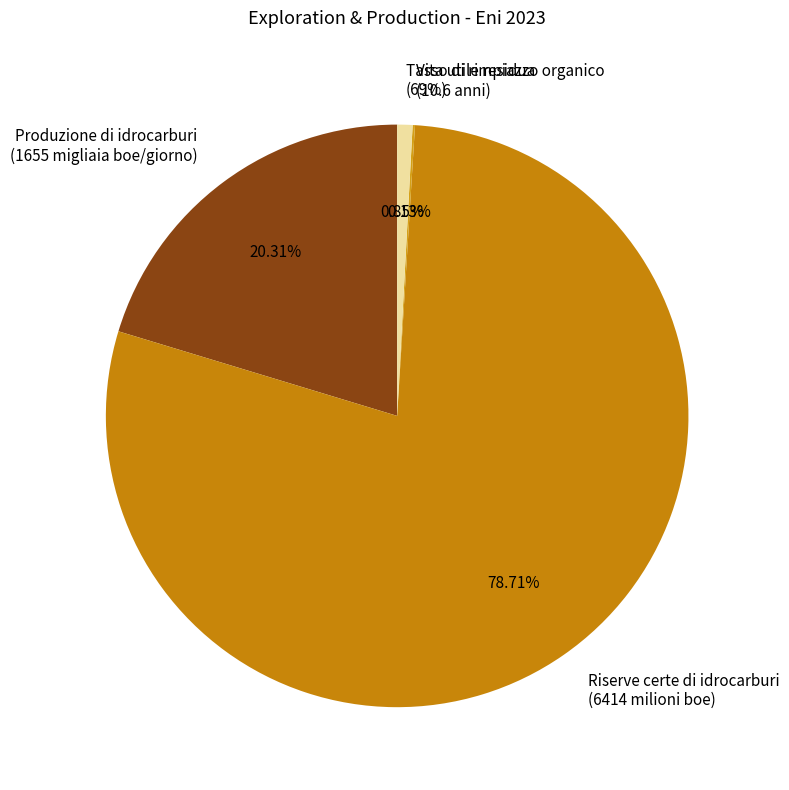

Approximately how many times larger is the value at Riserve certe di idrocarburi compared to Vita utile residua delle riserve certe?

605.1